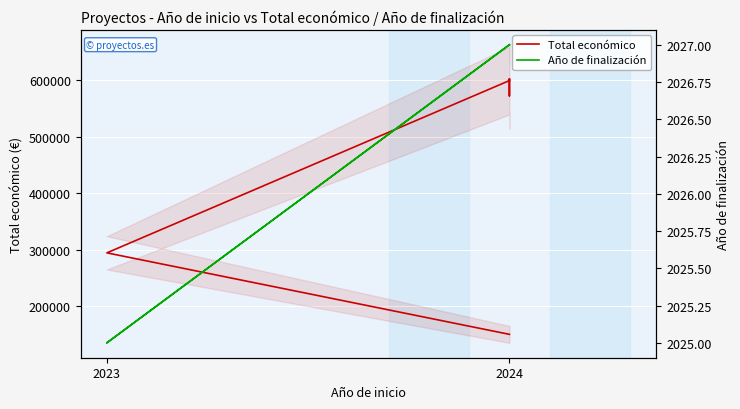

List the series in order of their peak value, lowest first.

Año de finalización, Total económico